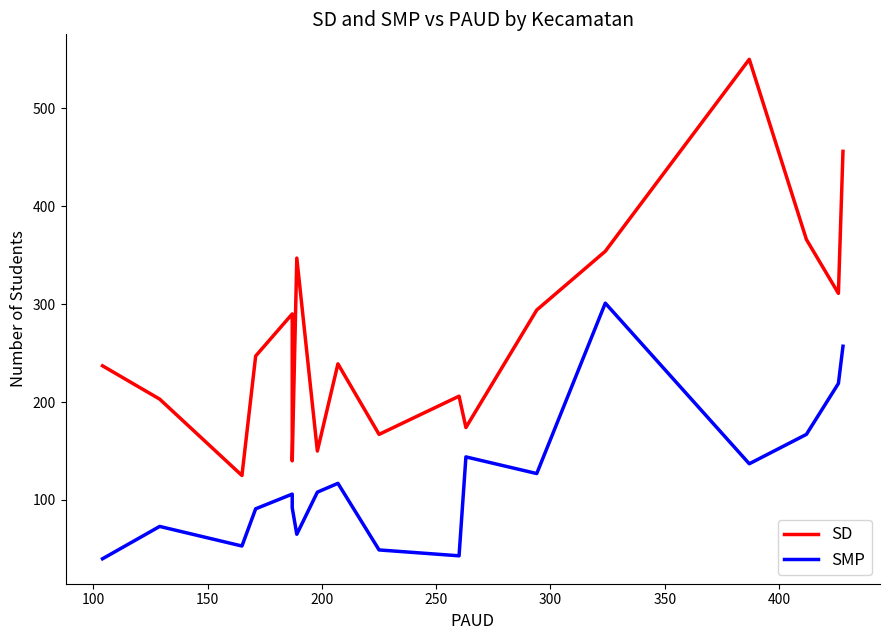

Reading left to right, what are all the values shown in this chart?

SD: 237	203	125	247	290	140	347	150	239	167	206	174	294	354	550	366	311	456
SMP: 40	73	53	91	106	92	65	108	117	49	43	144	127	301	137	167	219	257